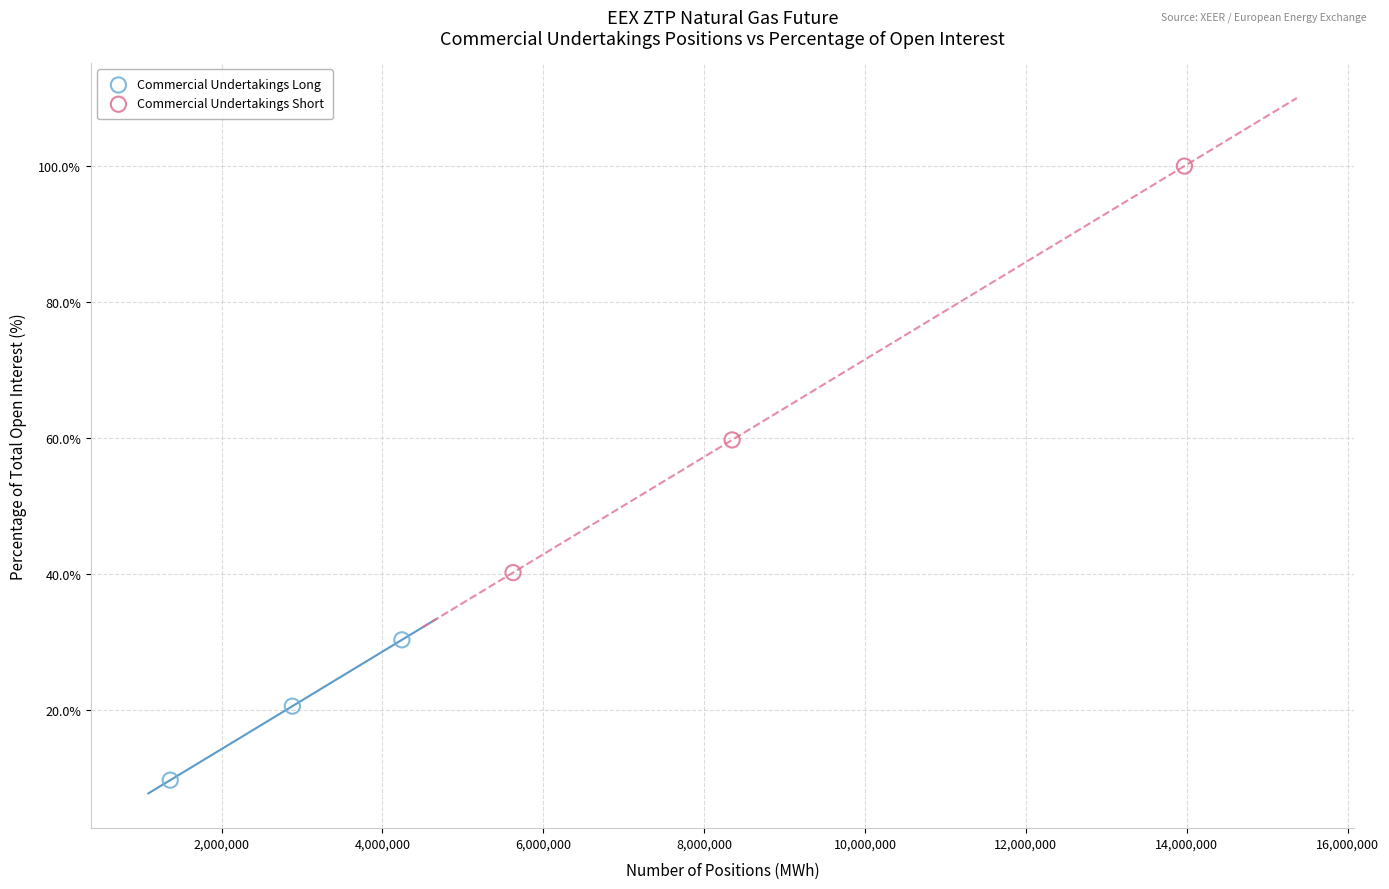

Which series reaches the minimum Y coordinate?

Commercial Undertakings Long